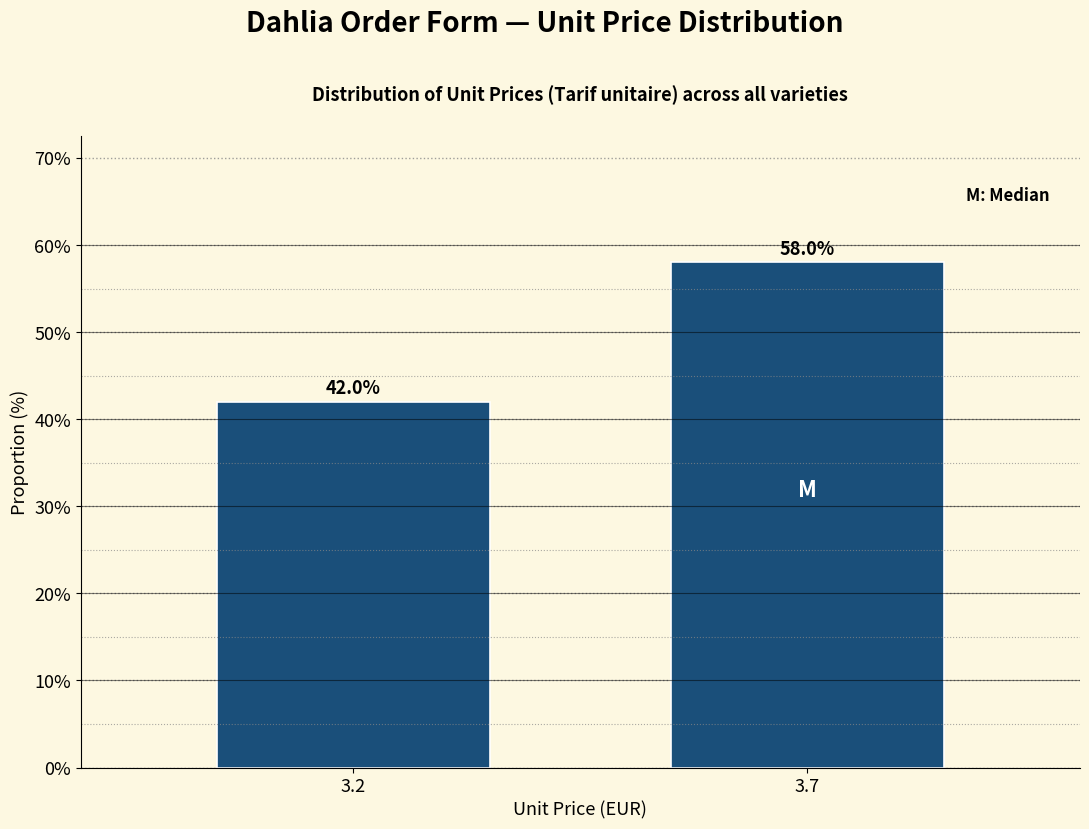

Reading left to right, transcribe all the data shown in this chart.

3.2=42.0	3.7=58.0